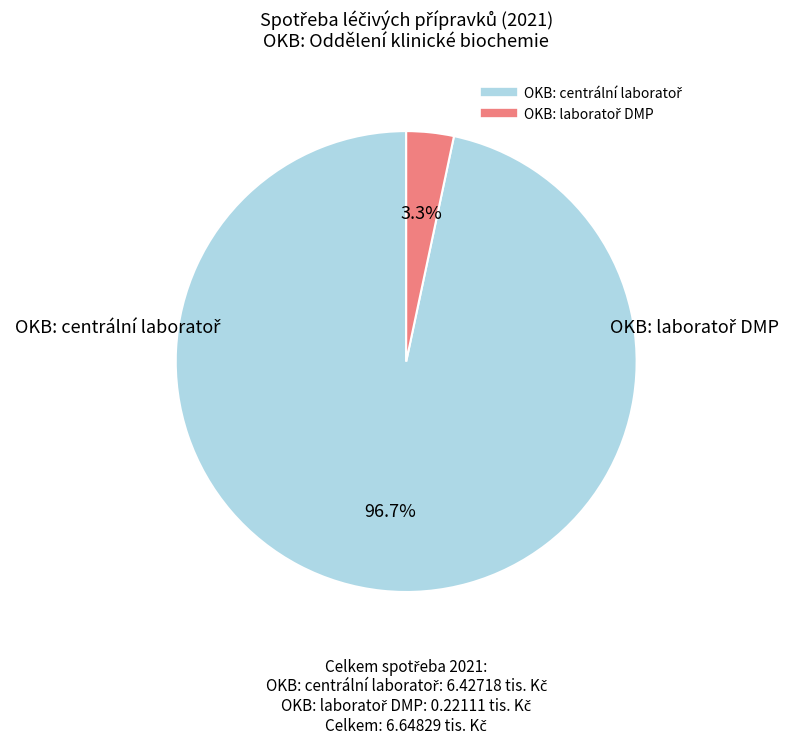

How many segments does this pie chart have?

2